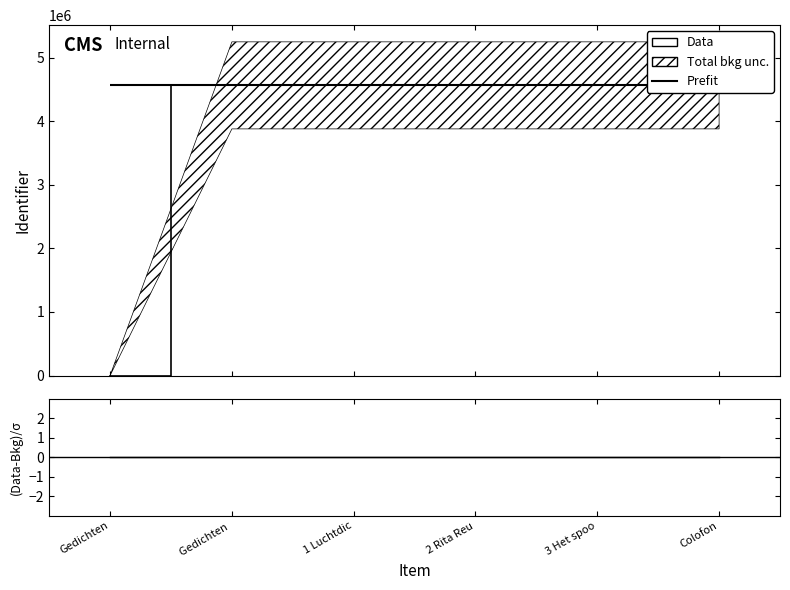

Which category has the highest value in the (Data-Bkg)/σ series?

1 Luchtdic